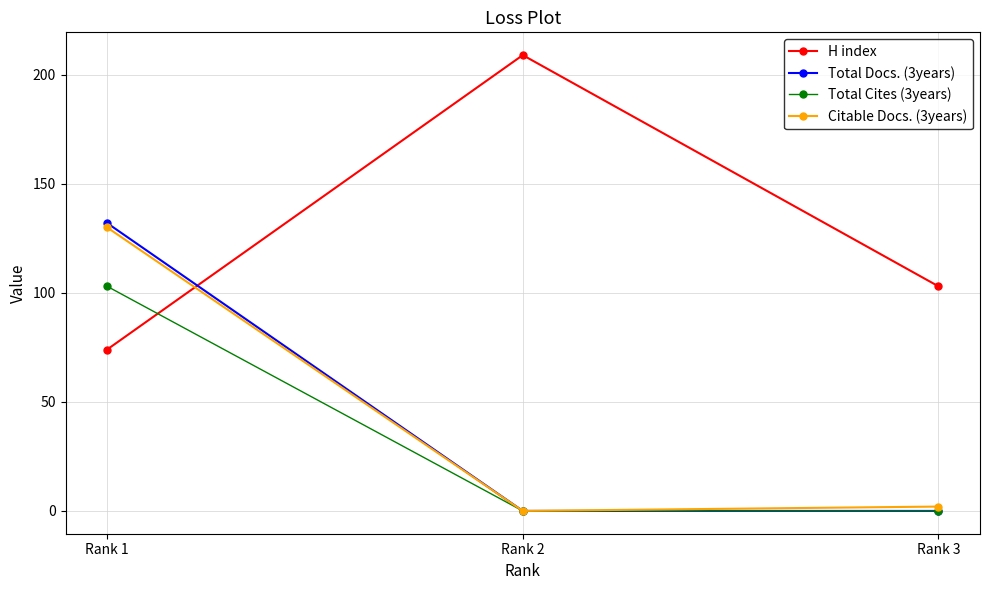

True or false: Total Cites (3years) has a value of -38 at Rank 3.

False